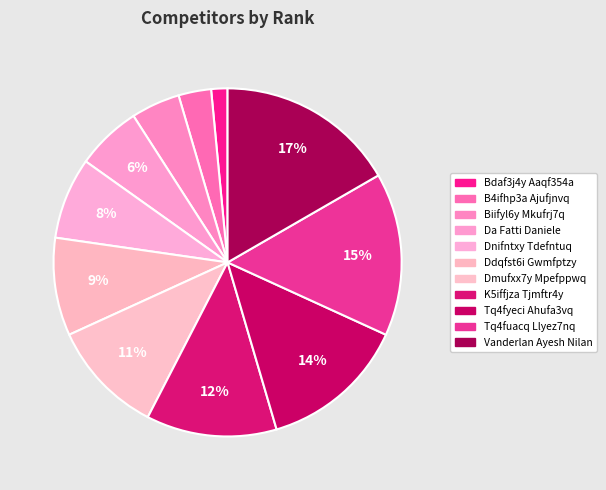

Does any single category account for the majority?

No